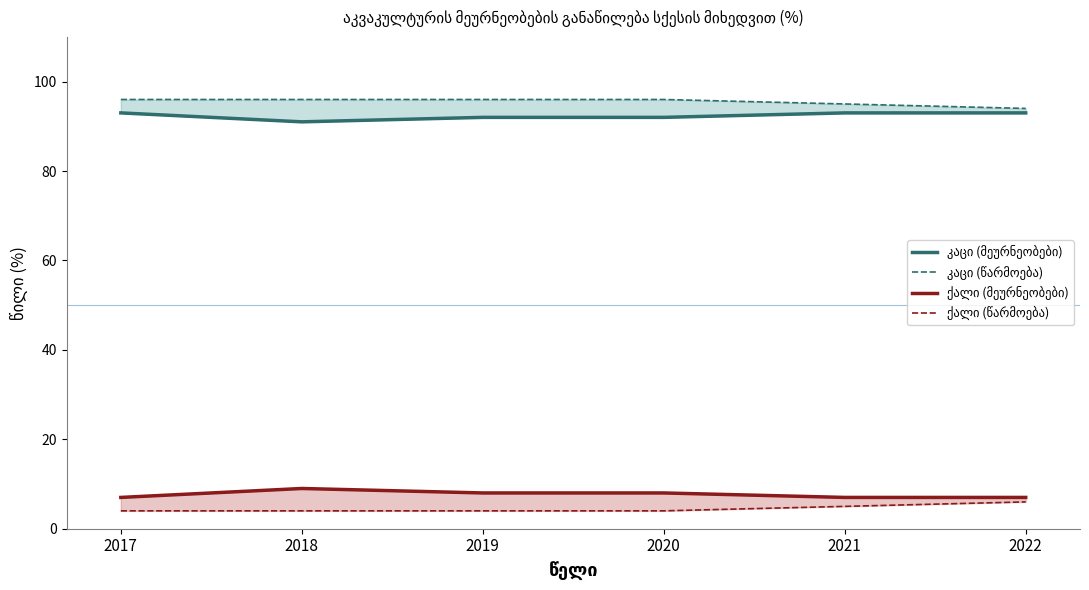

Which series has the widest spread of values?

კაცი (მეურნეობები)